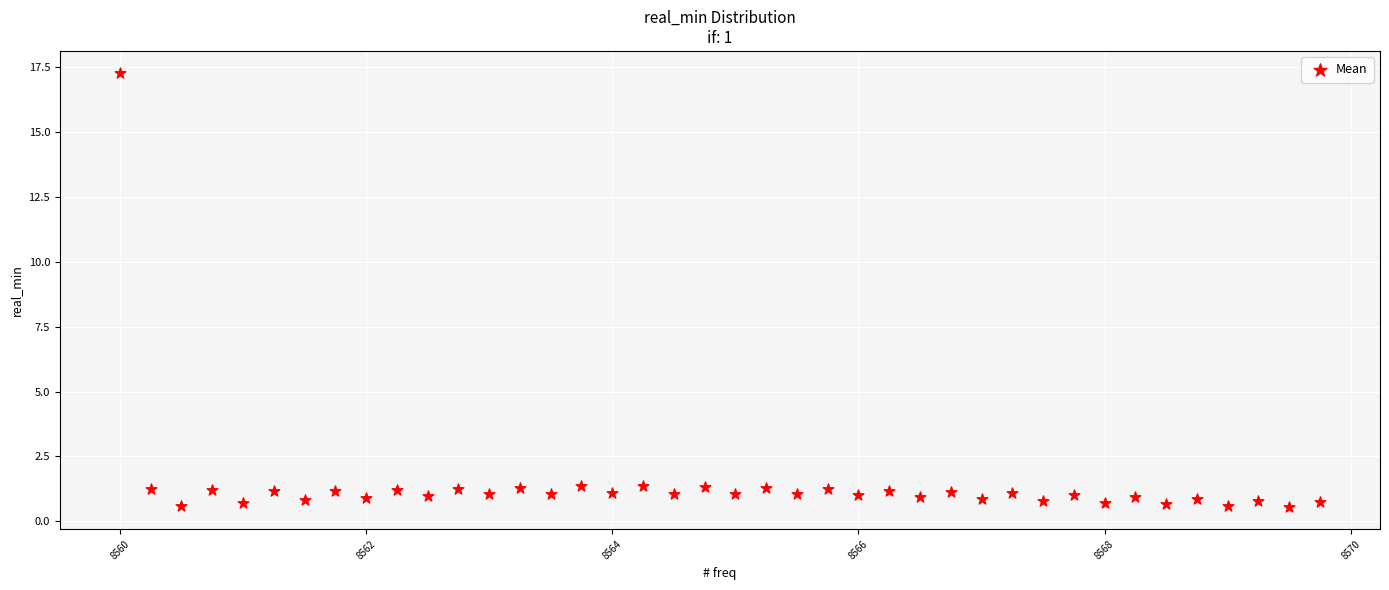

What is the range of X values (max minus min)?

9.8